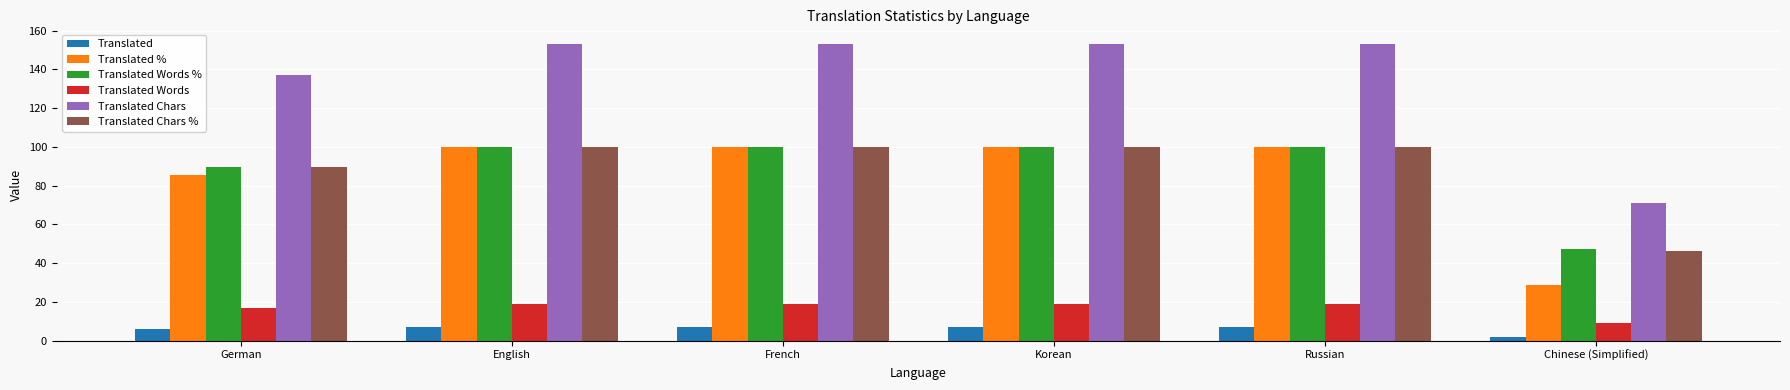

What is the difference between the highest and lowest values at Korean?

146.0